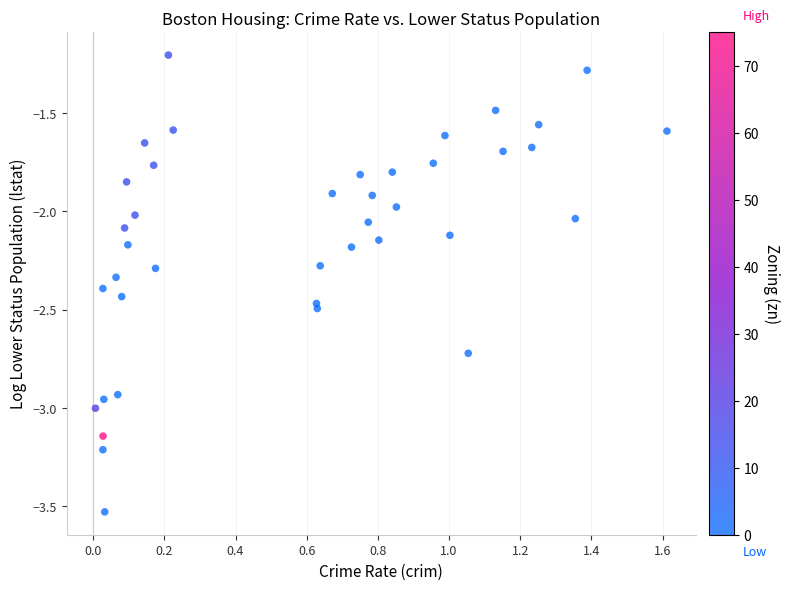

What is the range of X values (max minus min)?

1.6